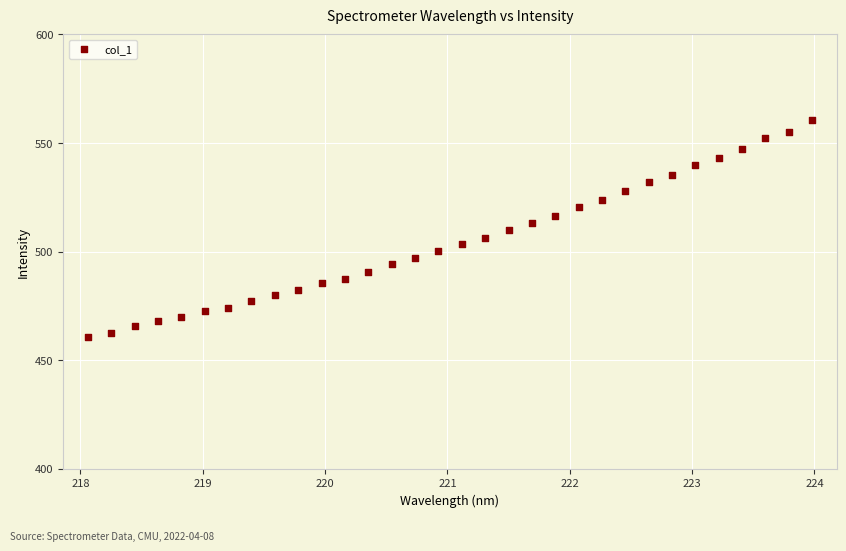

What is the range of Y values (max minus min)?

100.0